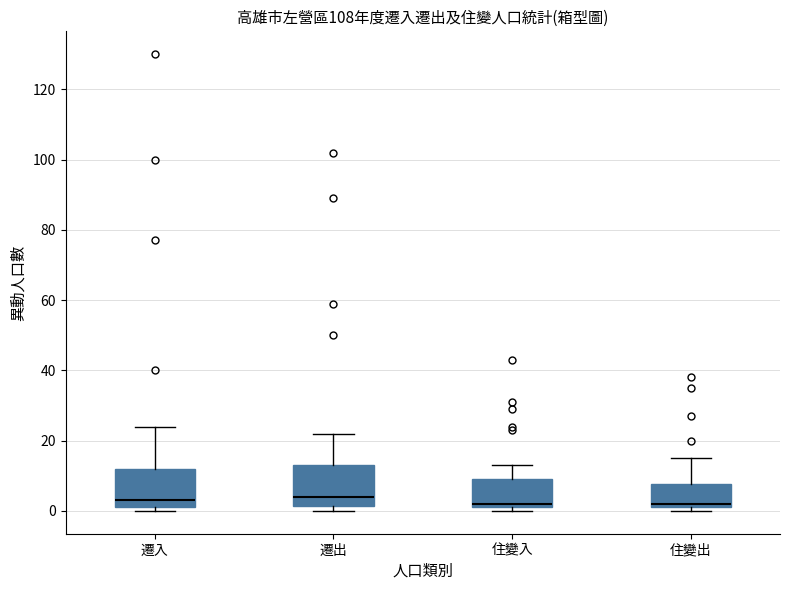

Reading left to right, transcribe this box plot: for each box, give where its median line is, the range the box spans, and where its two whiskers end, as read against the y-axis. The values are not printed on the chart, so give them approximately, as read against the axis.

遷入: median 4, box 2 to 12, whiskers 0 to 24
遷出: median 4, box 2 to 14, whiskers 0 to 22
住變入: median 2 (just above the box's lower edge), box 2 to 10, whiskers 0 to 14
住變出: median 2 (just above the box's lower edge), box 2 to 8, whiskers 0 to 16